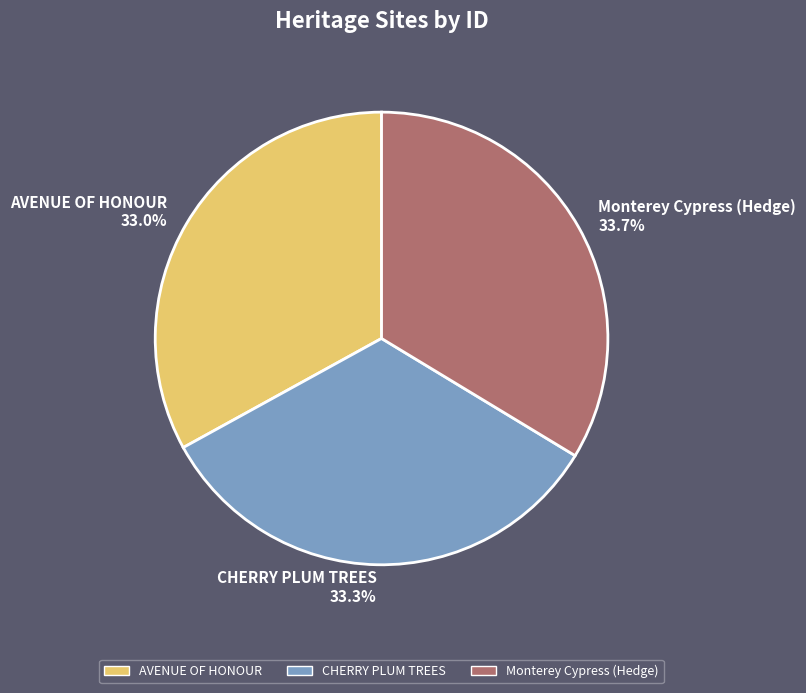

Between Monterey Cypress (Hedge) and AVENUE OF HONOUR, which is larger?

Monterey Cypress (Hedge)